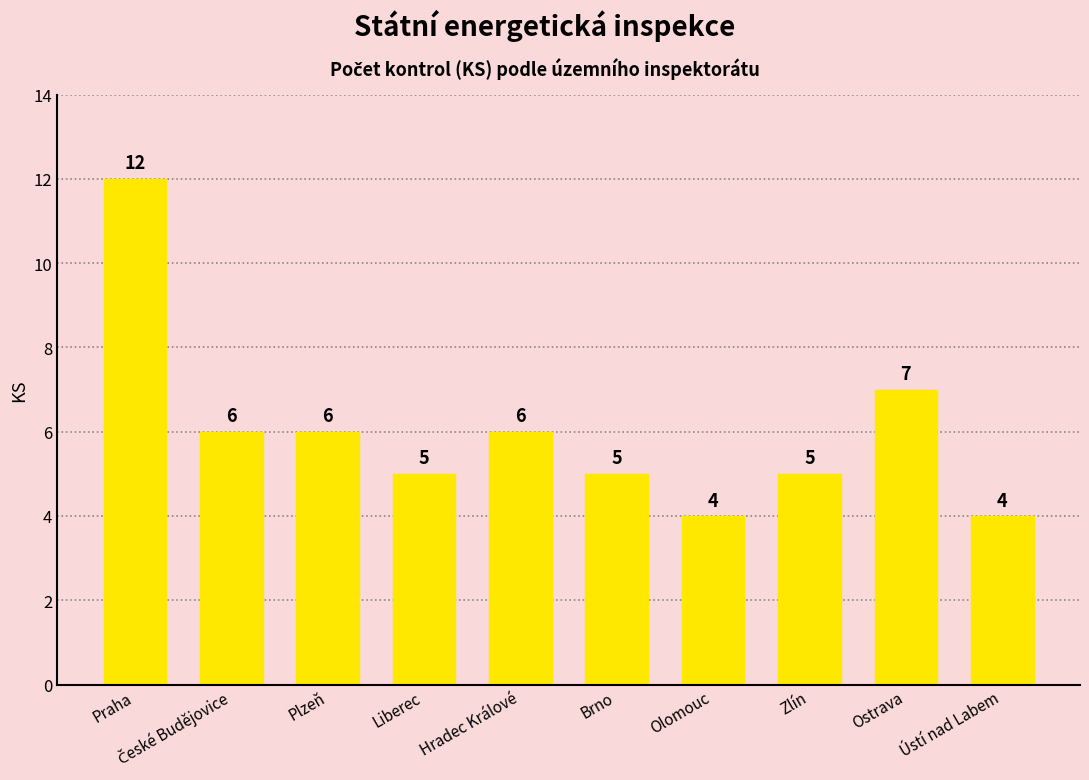

Which category has the highest value across all series?

Praha